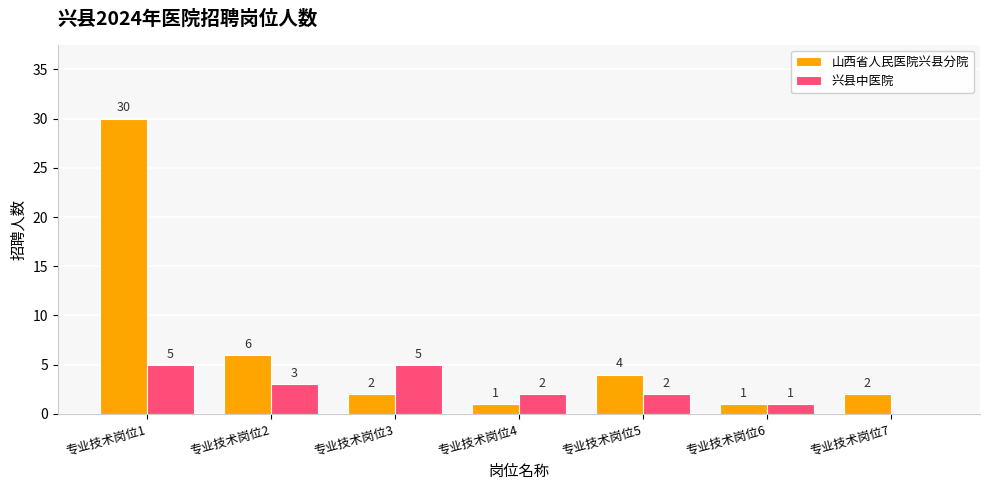

Is the value of 兴县中医院 at 专业技术岗位6 greater than the value of 山西省人民医院兴县分院 at 专业技术岗位7?

No